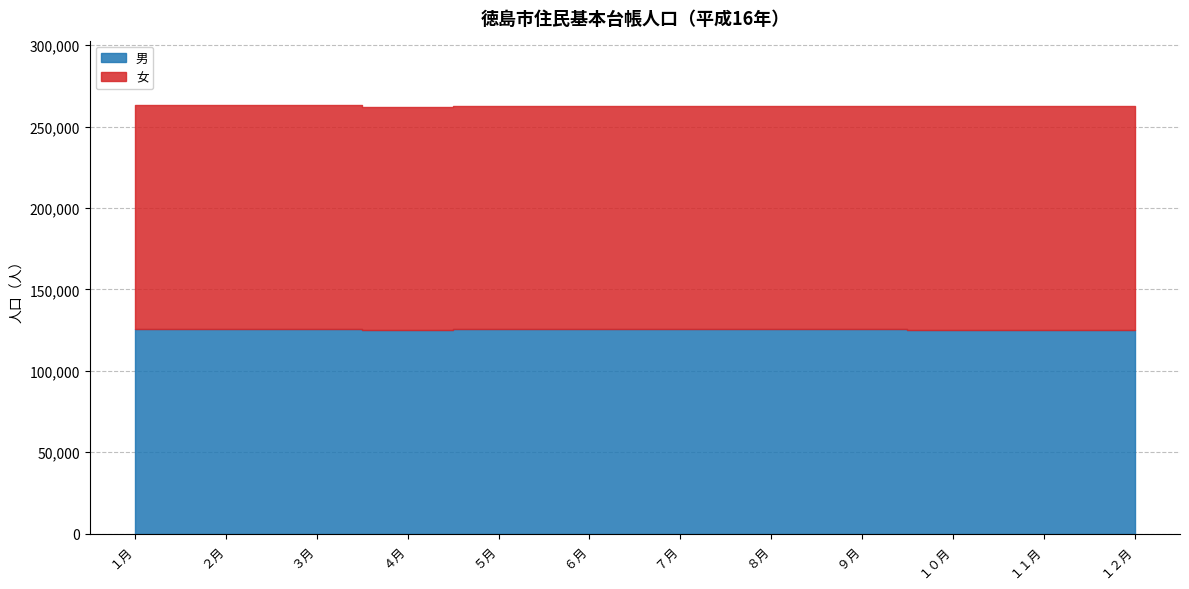

True or false: 女 has a value of 137503 at １１月.

True